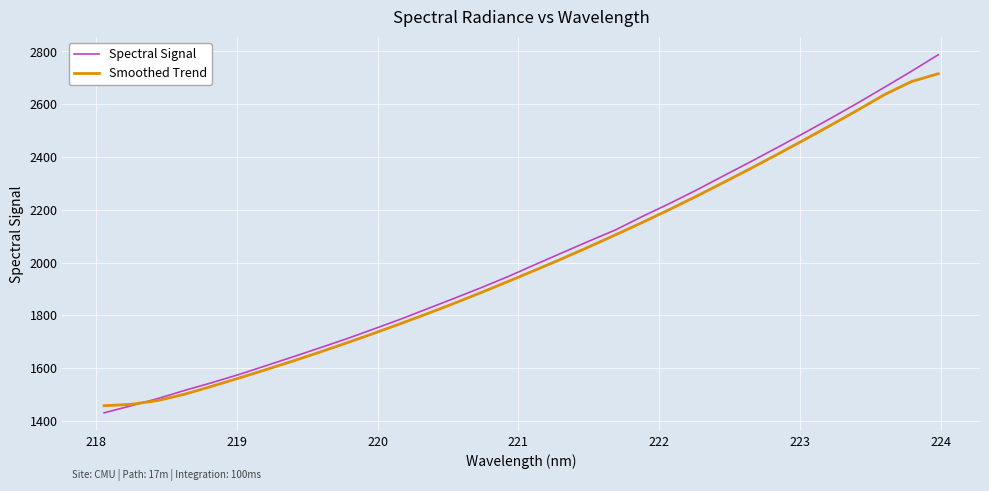

What are all the series names shown in the legend?

Spectral Signal, Smoothed Trend